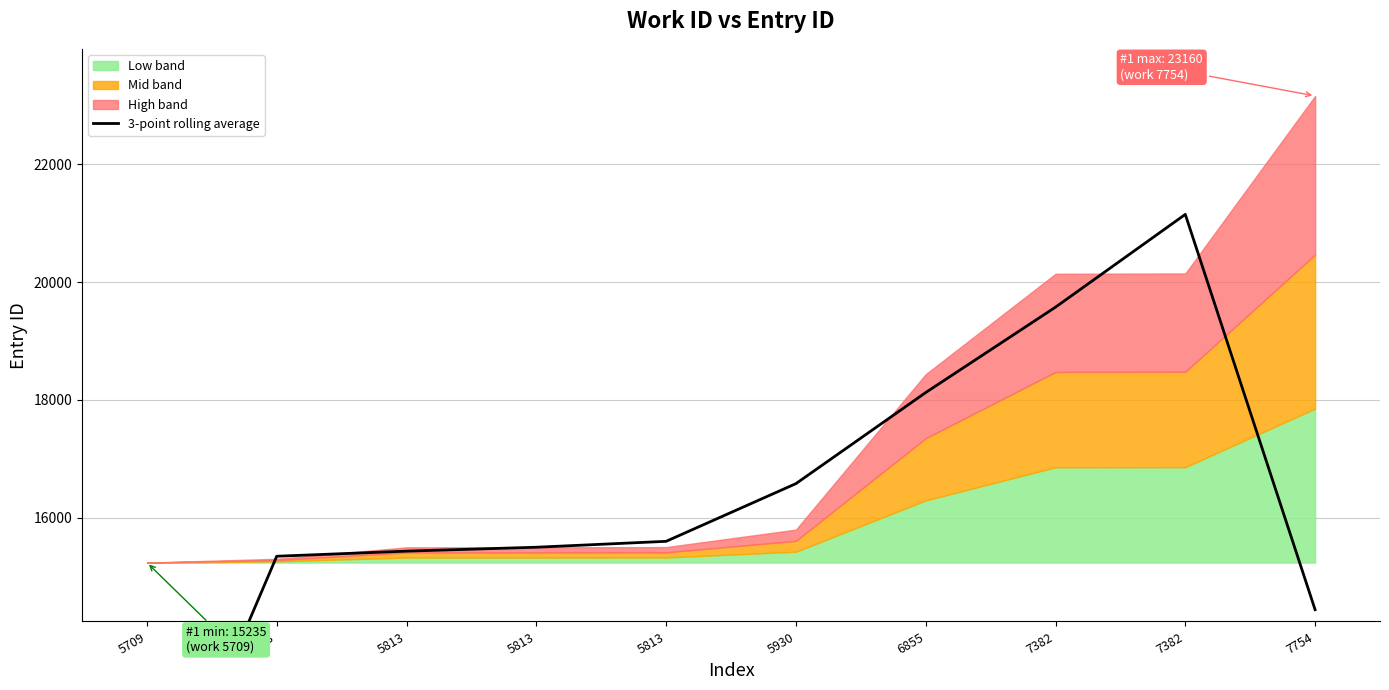

What is the ratio of the value at 5813 to the value at 5813?

1.0